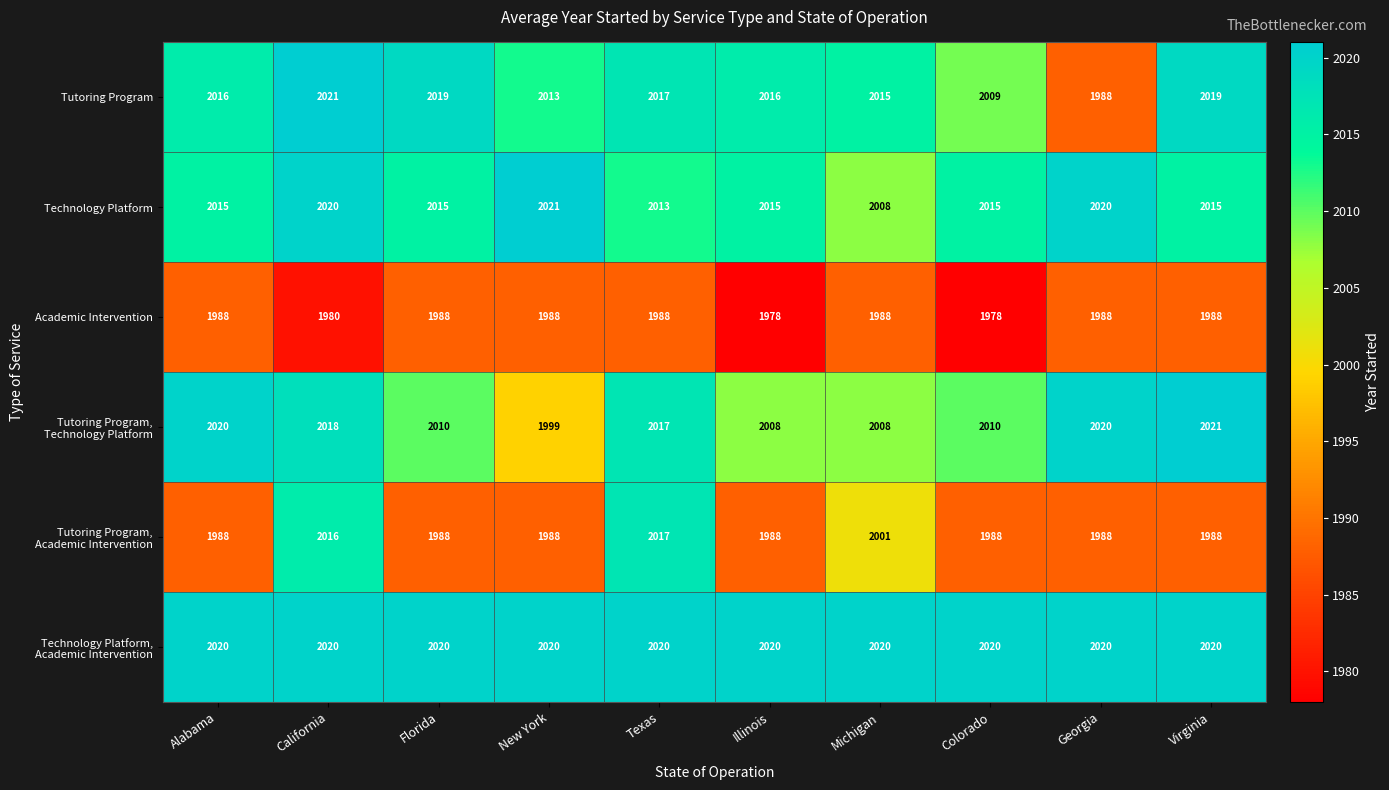

What is the total value across all series at California?

12075